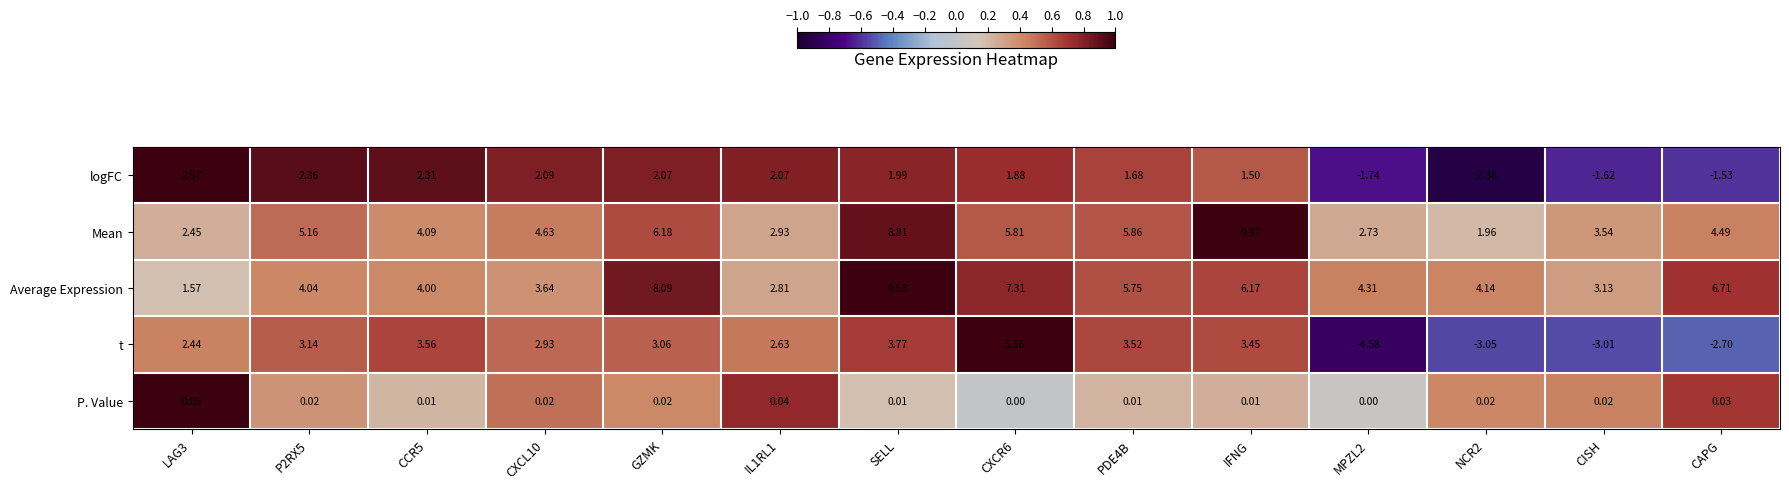

At CXCR6, list the series in order from largest to smallest.

Average Expression, Mean, t, logFC, P. Value